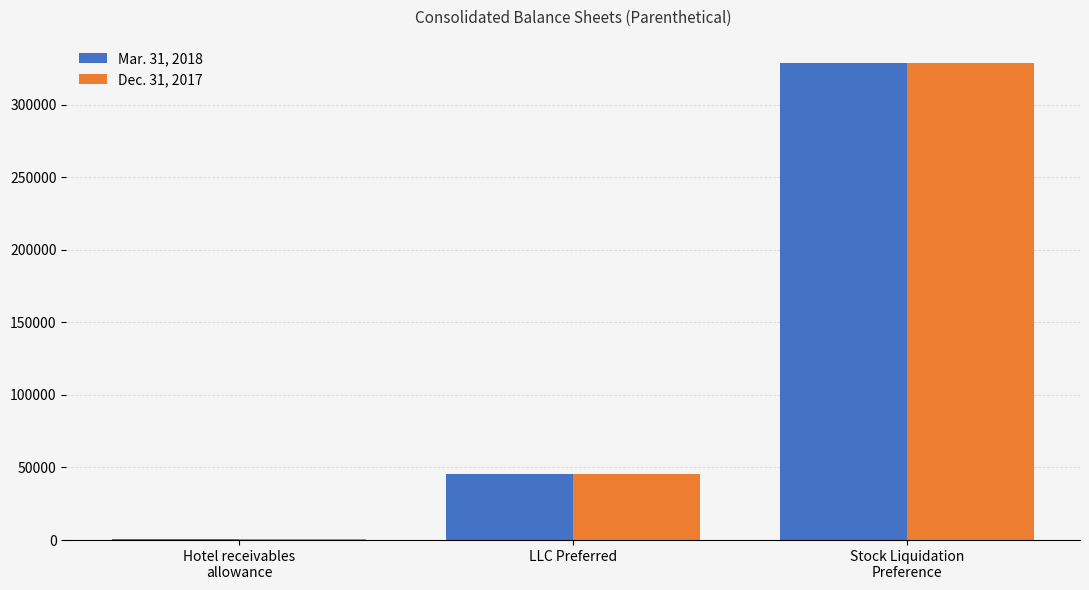

Reading left to right, list all the values displayed in this chart.

Mar. 31, 2018: 577	45458	328266
Dec. 31, 2017: 510	45430	328266